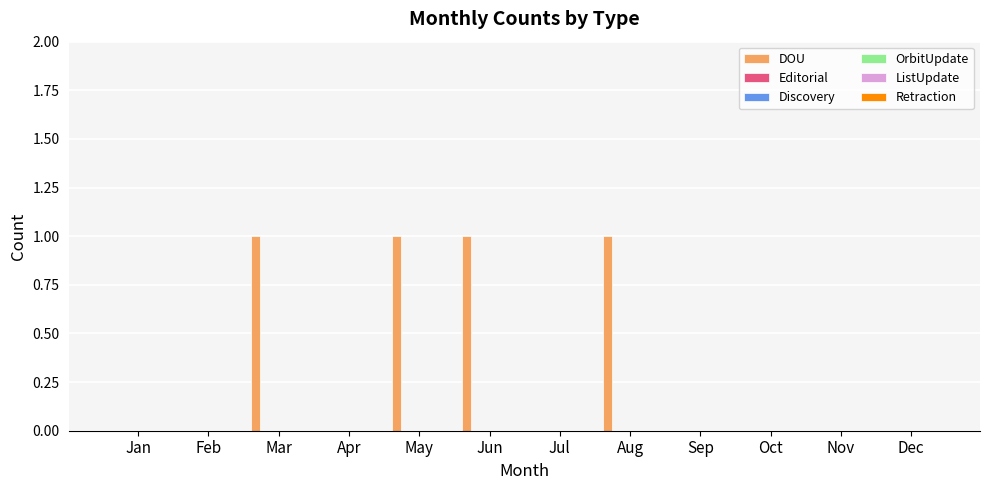

What is the sum of all values?

4